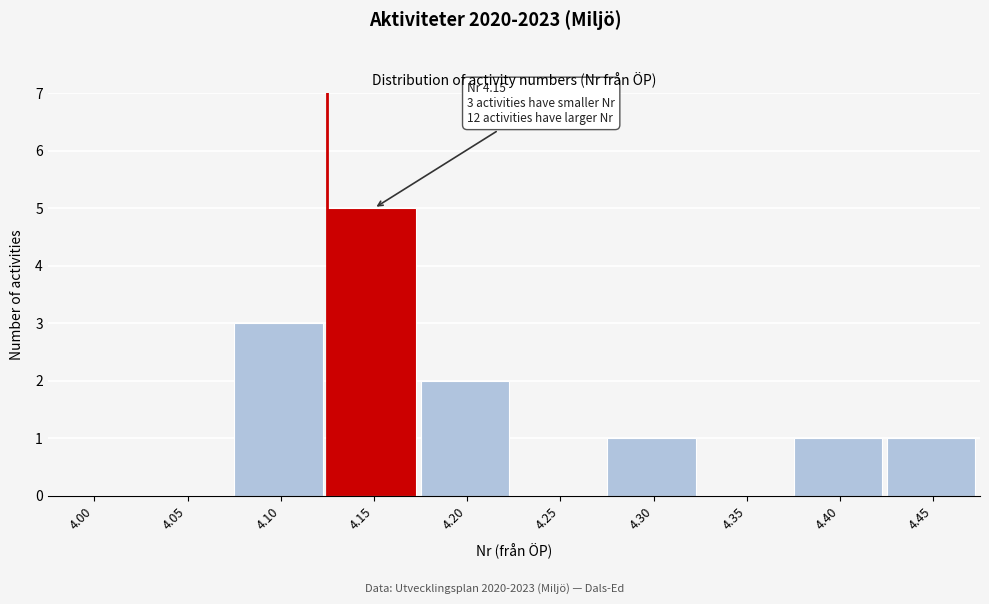

Reading left to right, transcribe all the data shown in this chart.

4.00=0	4.05=0	4.10=3	4.15=5	4.20=2	4.25=0	4.30=1	4.35=0	4.40=1	4.45=1